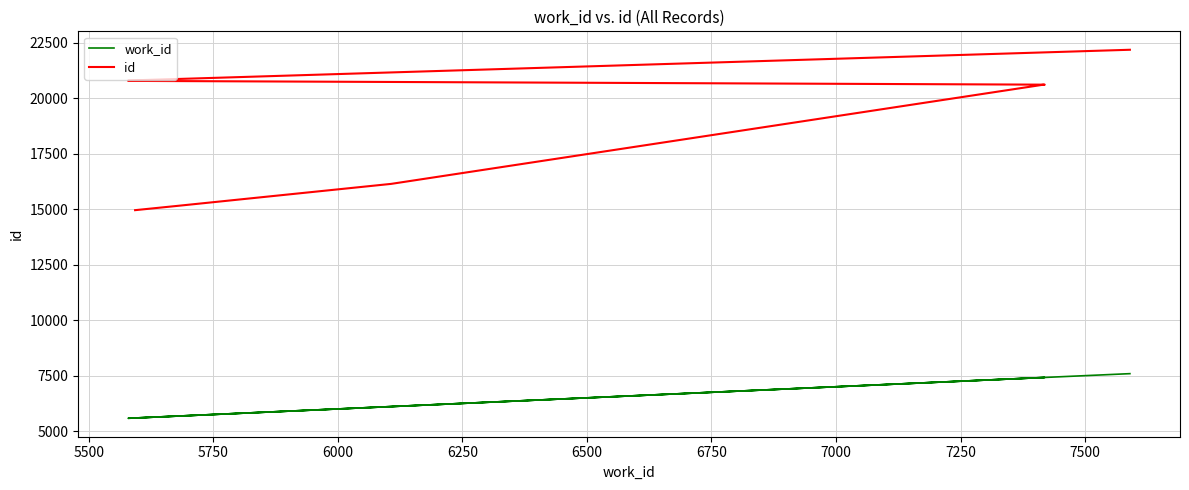

True or false: work_id and id intersect in this chart.

False